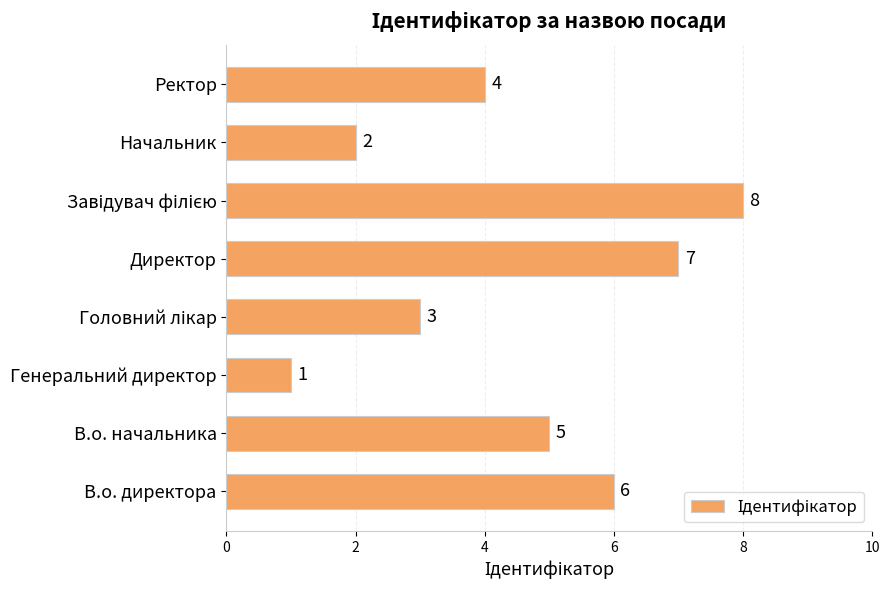

What is the difference between the maximum and second lowest values?

6